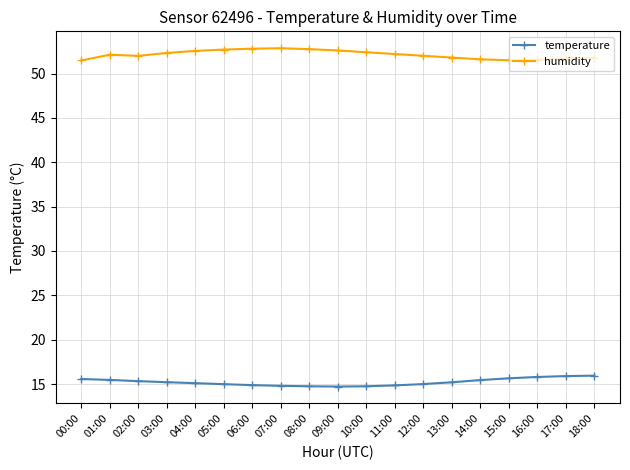

True or false: temperature and humidity intersect in this chart.

False